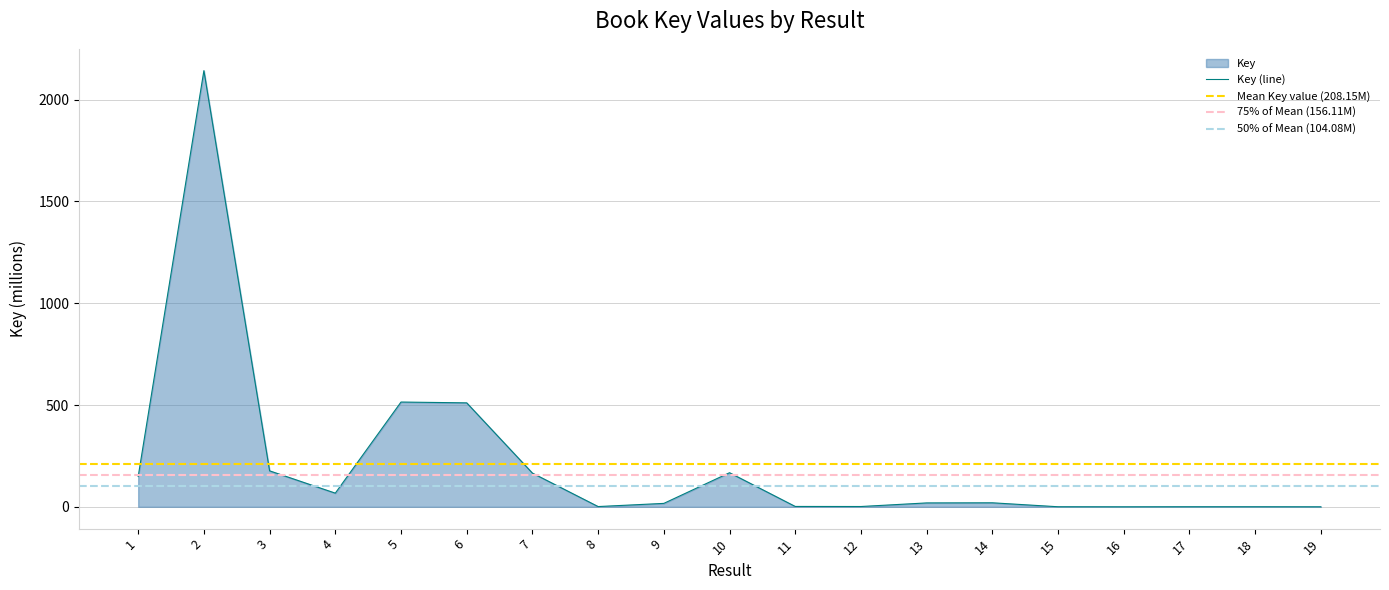

At which category does the chart reach its minimum across all series?

16